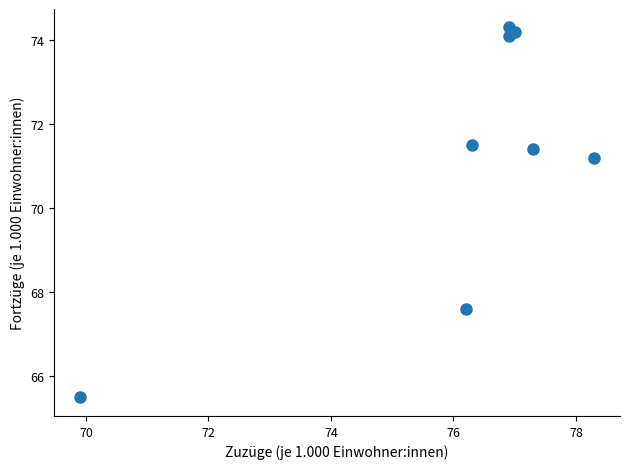

What is the average Y value?

71.2